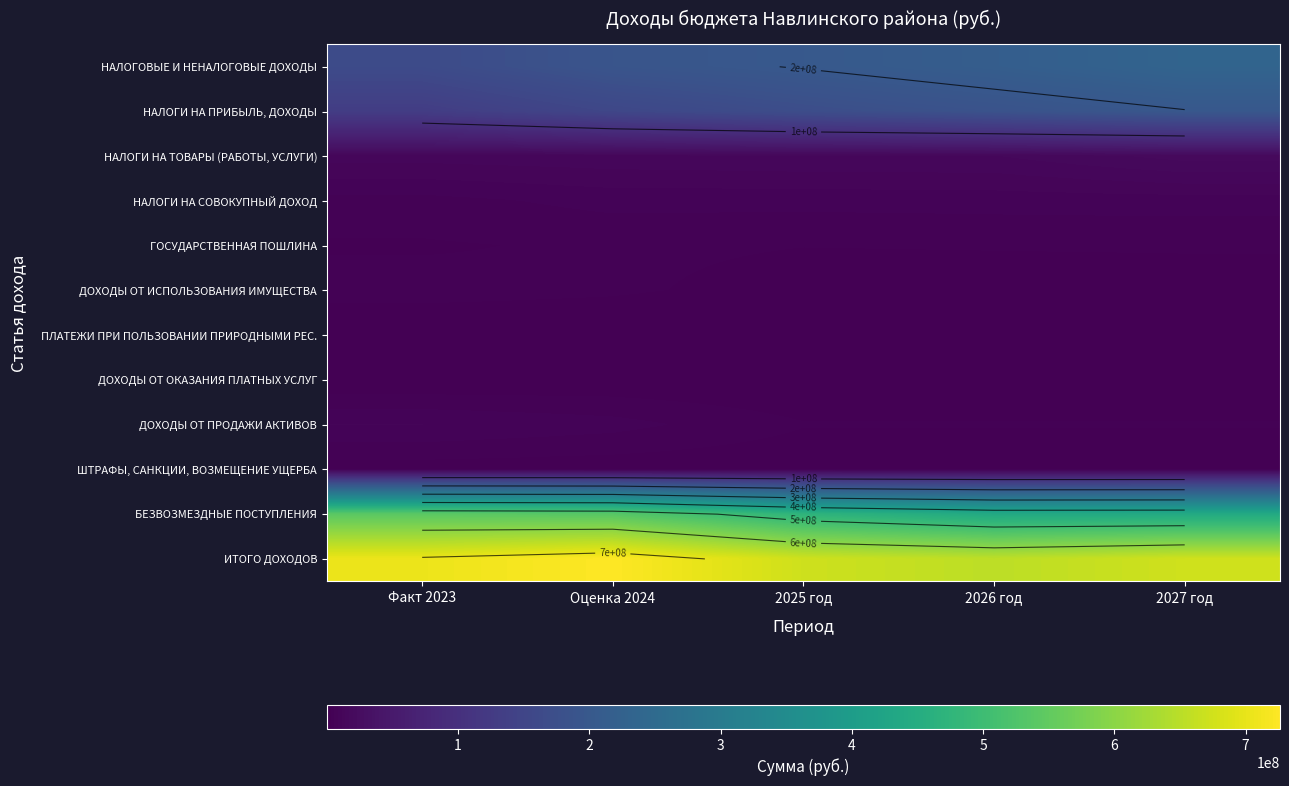

Is the value of ПЛАТЕЖИ ПРИ ПОЛЬЗОВАНИИ ПРИРОДНЫМИ РЕС. at 2025 год greater than the value of НАЛОГИ НА ПРИБЫЛЬ, ДОХОДЫ at Оценка 2024?

No